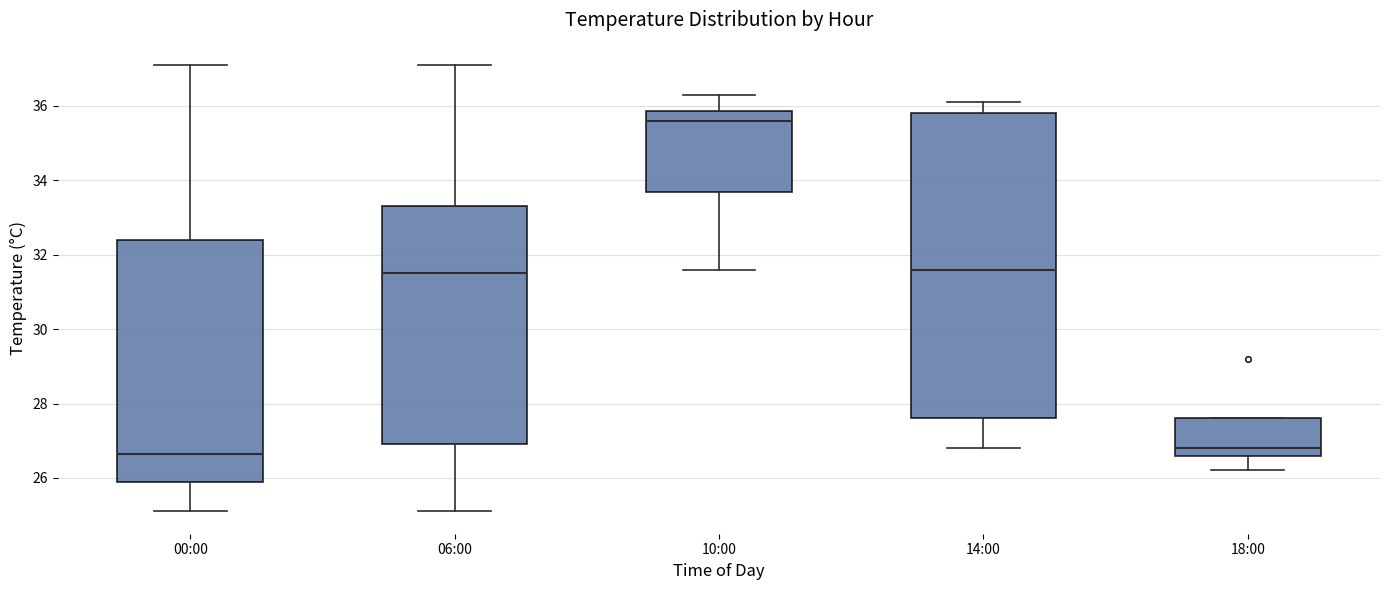

Reading left to right, read every box against the y-axis: the position of its median line, the range the box covers, and the ends of its whiskers. The values are not printed on the chart, so give them approximately, as read against the axis.

00:00: median 26.6, box 26.0 to 32.4, whiskers 25.2 to 37.2
06:00: median 31.6, box 27.0 to 33.4, whiskers 25.2 to 37.2
10:00: median 35.6, box 33.6 to 35.8, whiskers 31.6 to 36.4
14:00: median 31.6, box 27.6 to 35.8, whiskers 26.8 to 36.2
18:00: median 26.8, box 26.6 to 27.6, whiskers 26.2 to 27.6